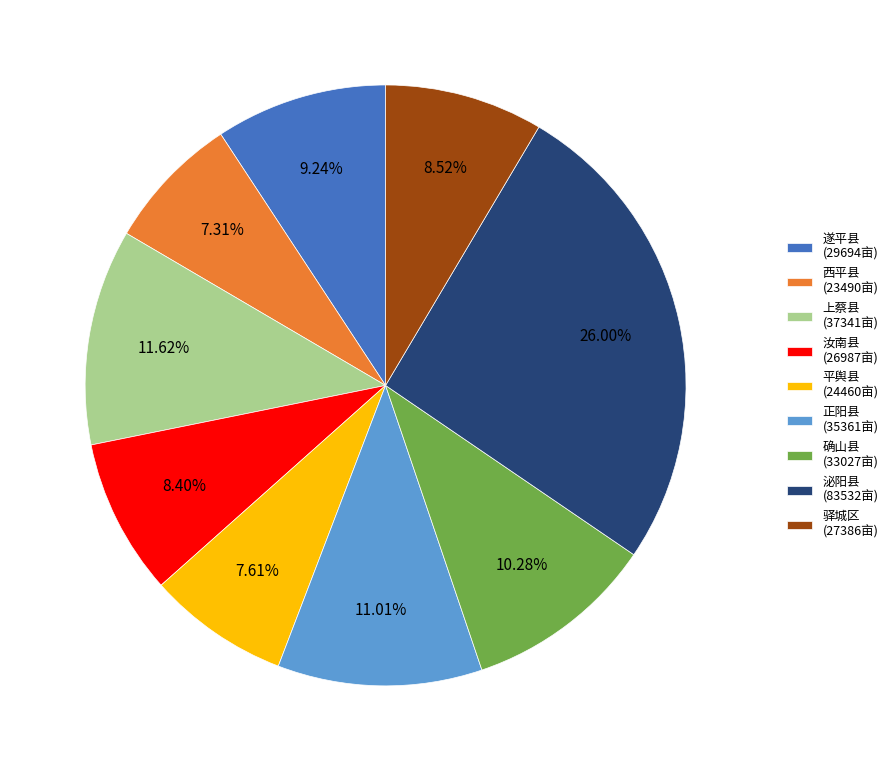

Combined, do 平舆县 (24460亩) and 西平县 (23490亩) account for over 50%?

No